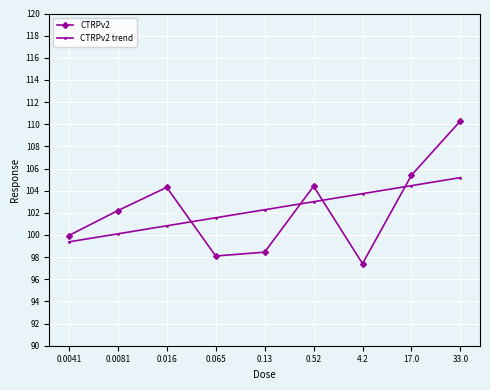

Which label corresponds to the smallest value in the chart?

4.2